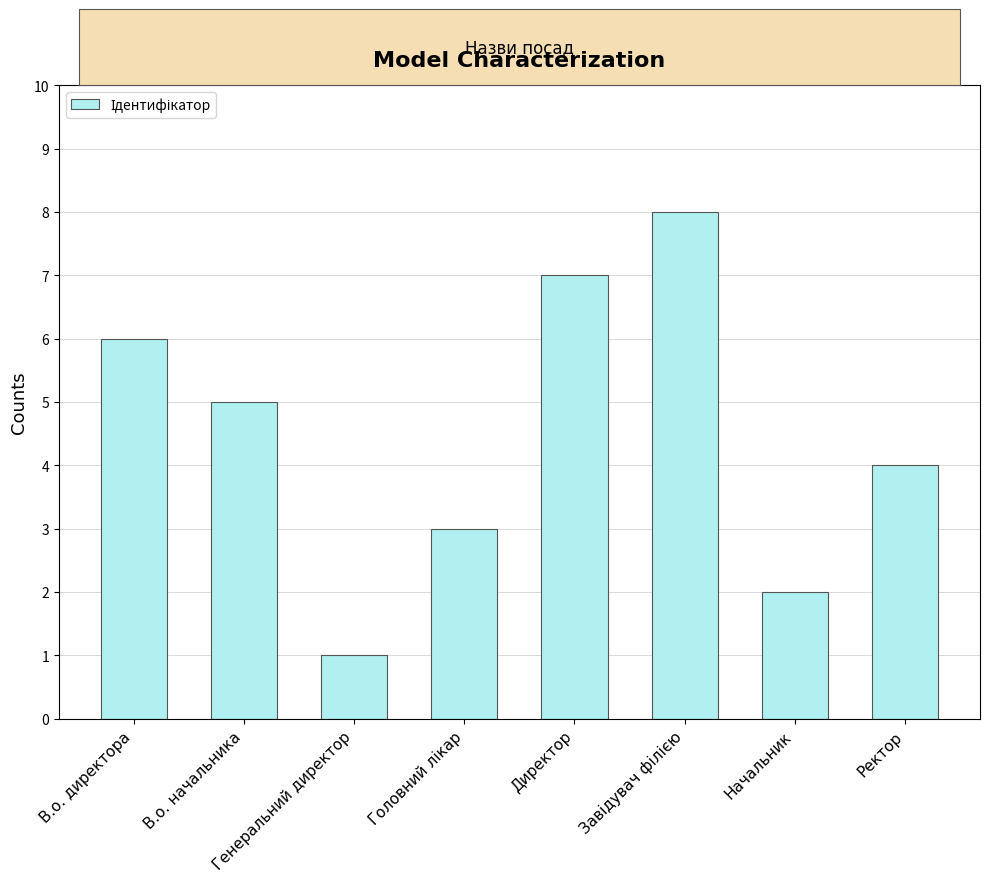

Is it true that the value at Начальник is 3?

False